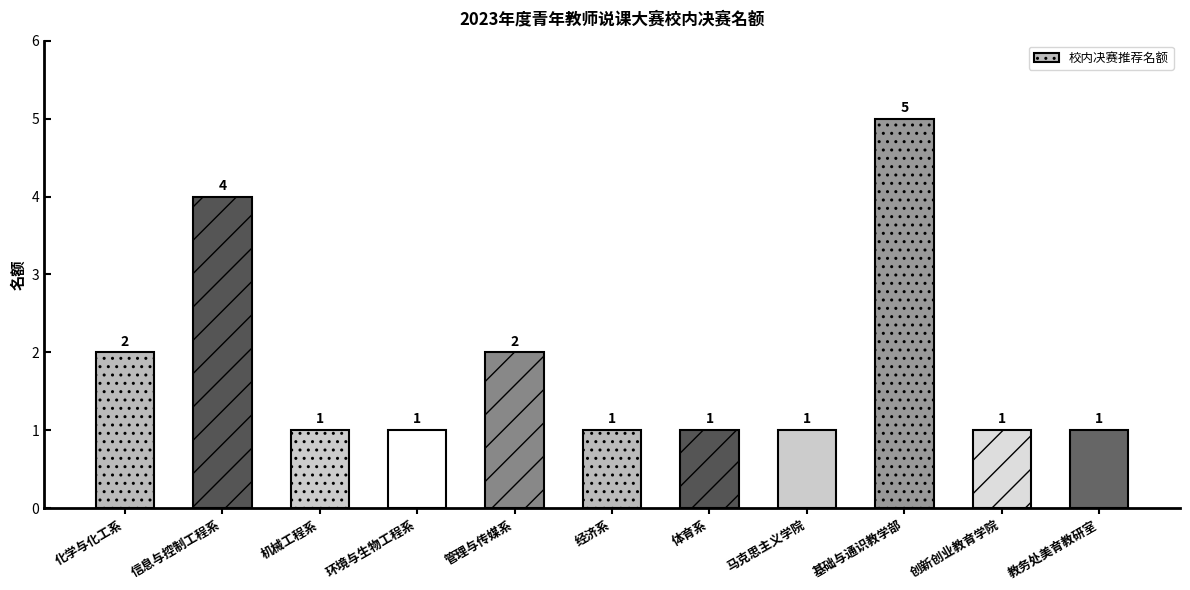

Does the chart contain stacked bars?

No